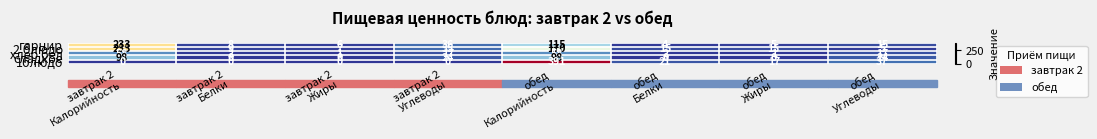

What is the total value across all series at завтрак 2
Калорийность?

622